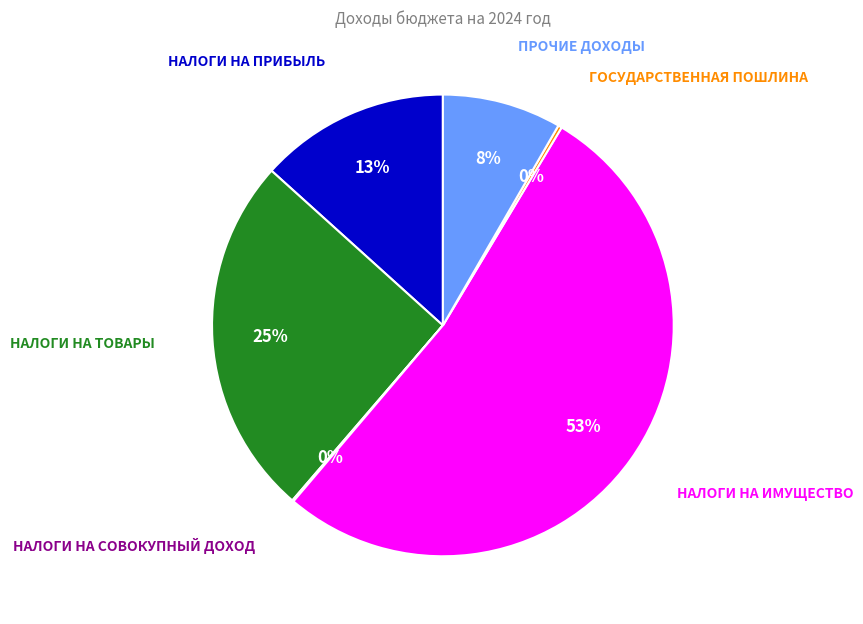

The ПРОЧИЕ ДОХОДЫ slice represents 1% of the pie. True or false?

False